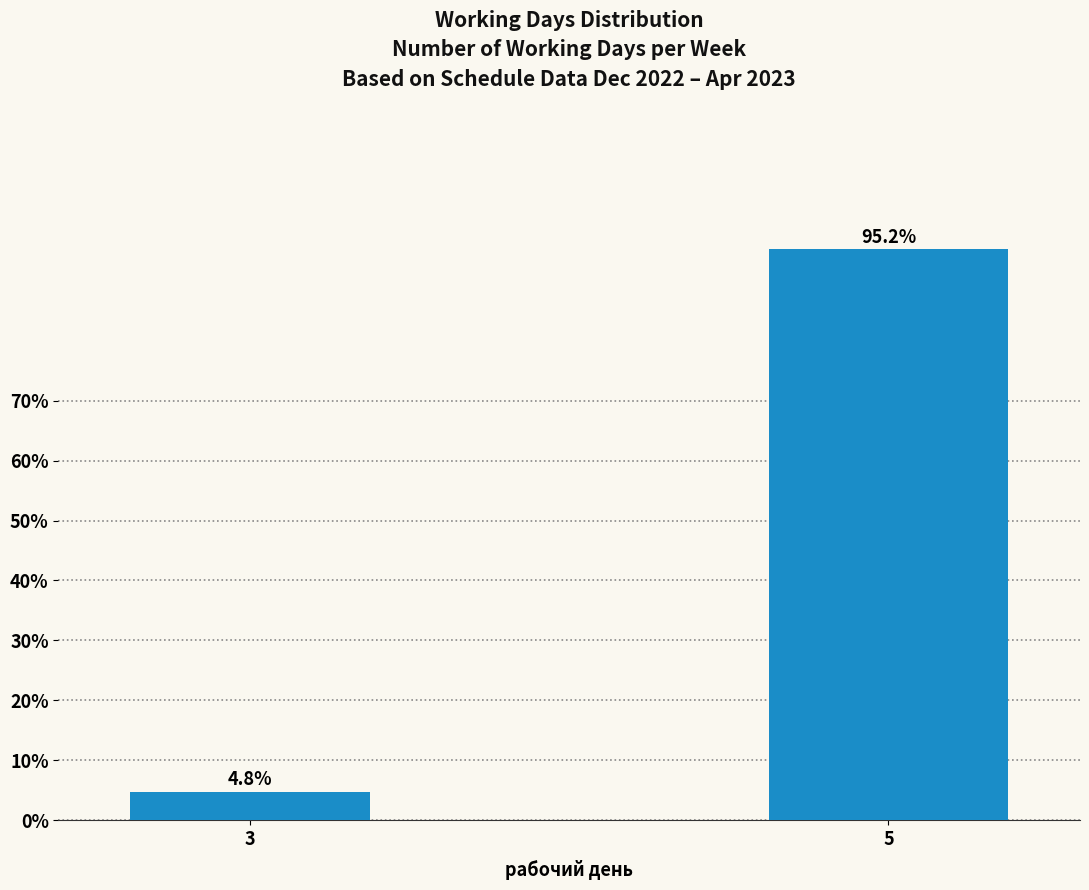

Reading right to left, extract all data points from this chart.

95.2	4.8